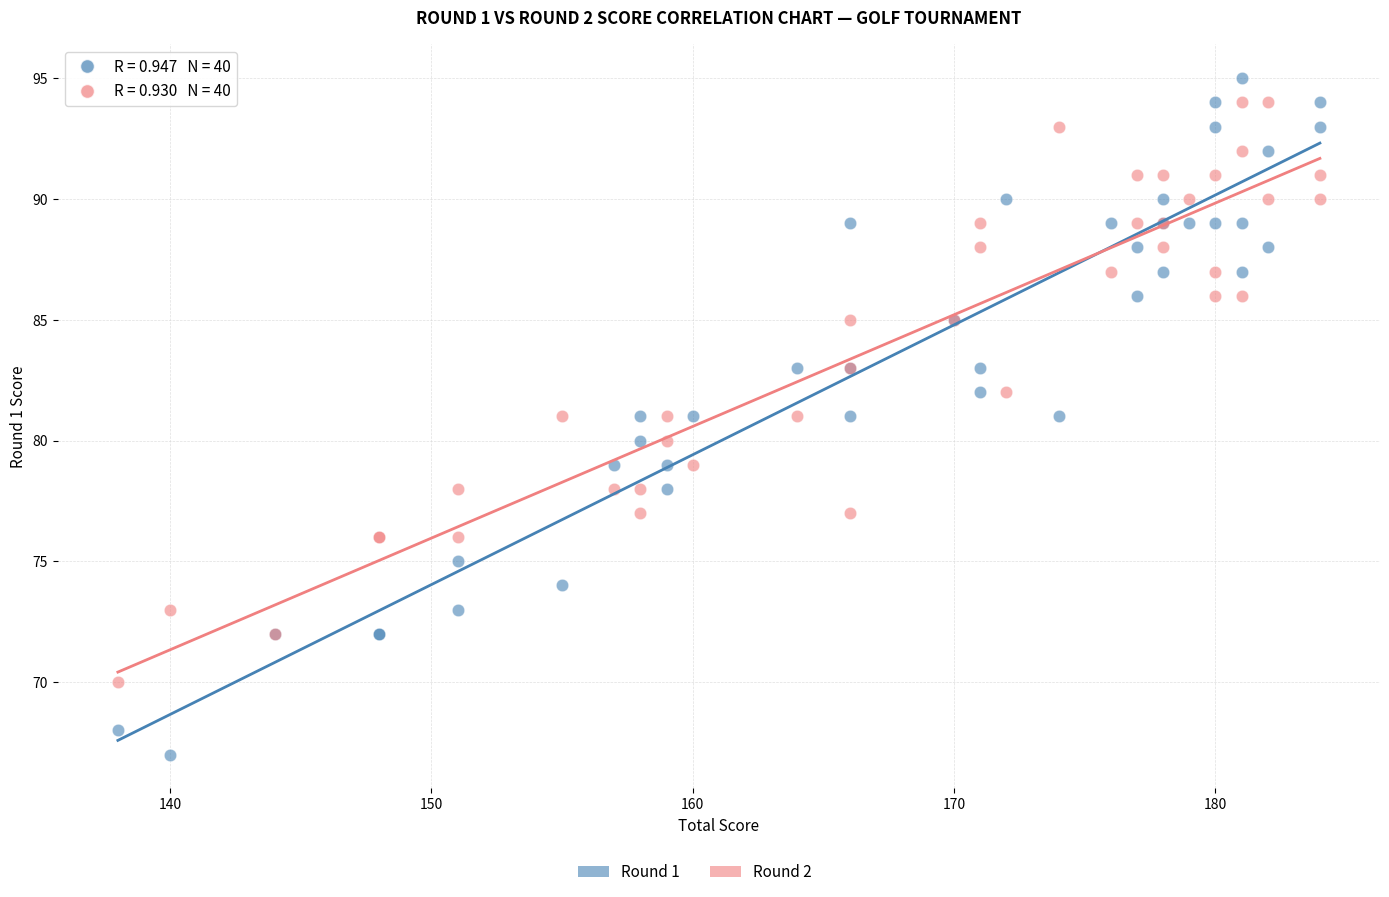

Which series has the largest Y range (max minus min)?

Round 1